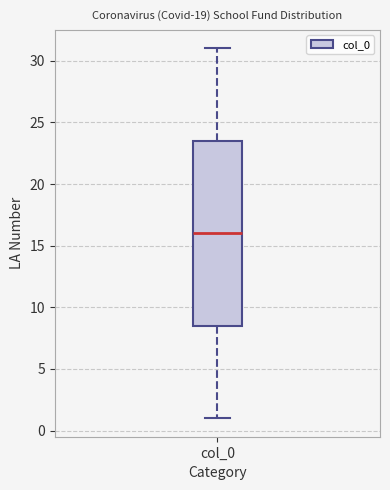

Read this box plot against the y-axis: the position of the median line, the range covered by the box, and the ends of both whiskers. The values are not printed on the chart, so give them approximately, as read against the axis.

median 16.0, box 8.5 to 23.5, whiskers 1.0 to 31.0